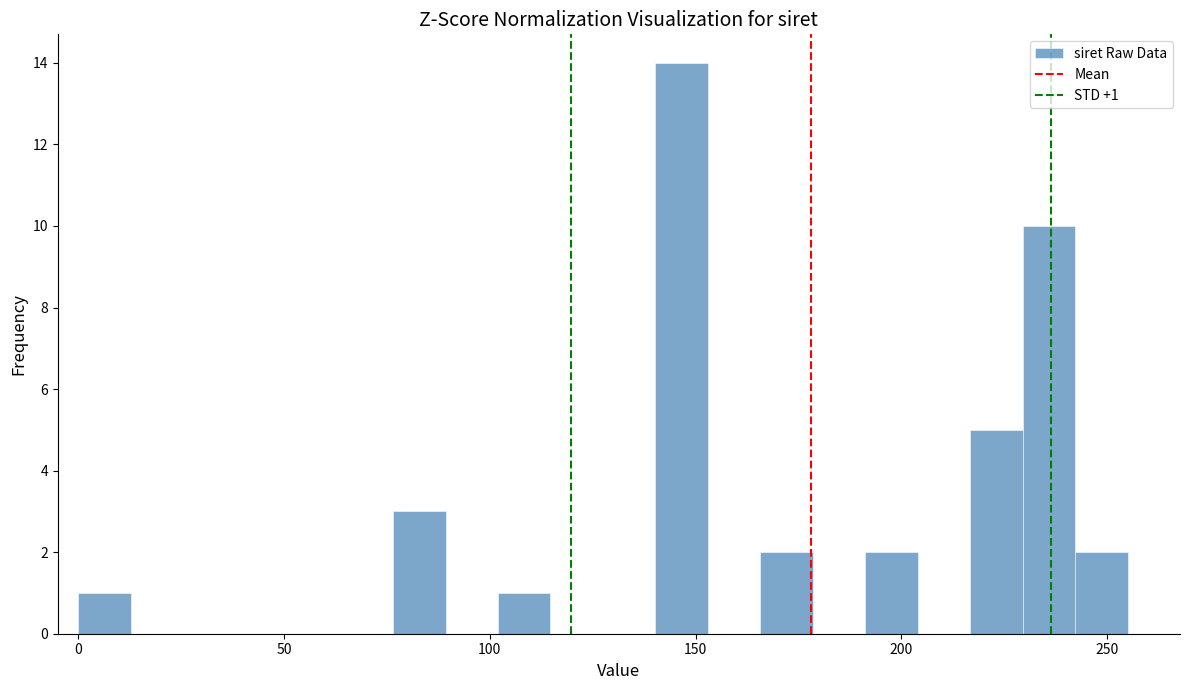

Around what value on the x-axis is the tallest bar? Give the approximate position of its centre, as read against the axis.

145